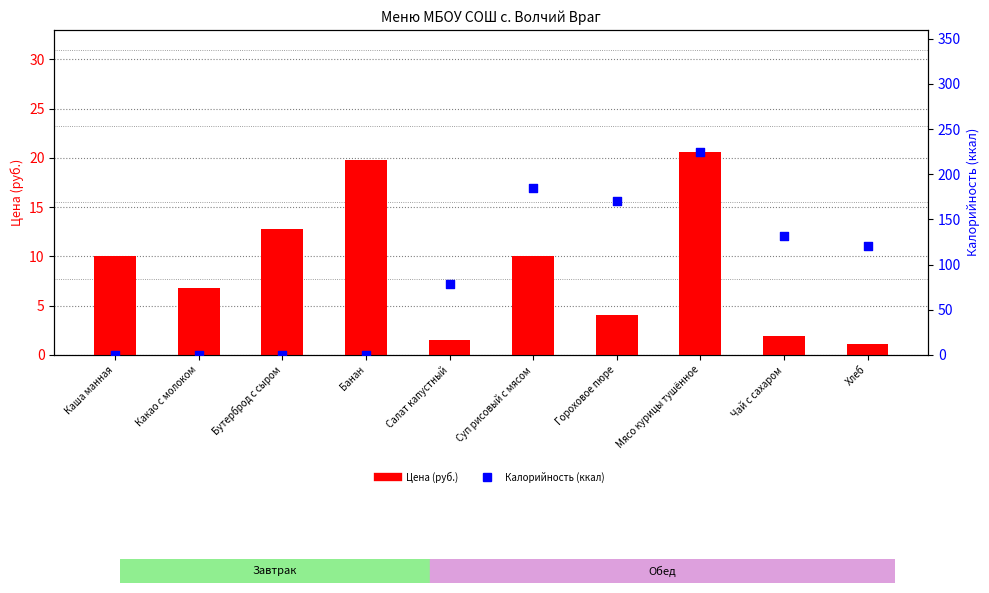

Which series contains the highest Y value?

Калорийность (ккал)